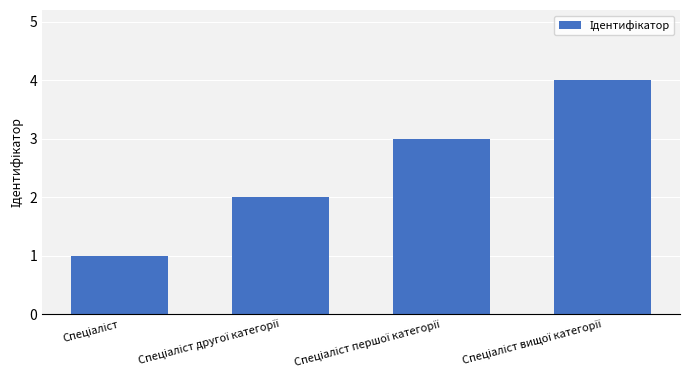

What is the greatest value displayed?

4